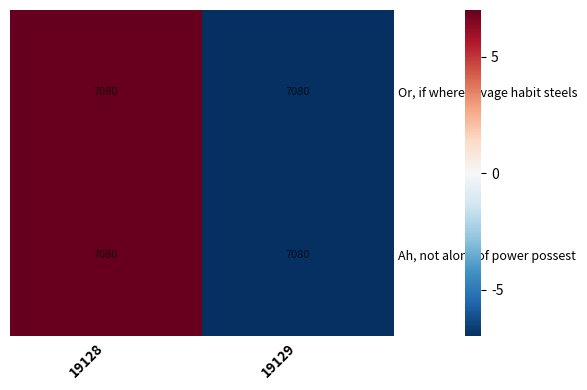

How many values in the Or, if where savage habit steels series are below 7?

1